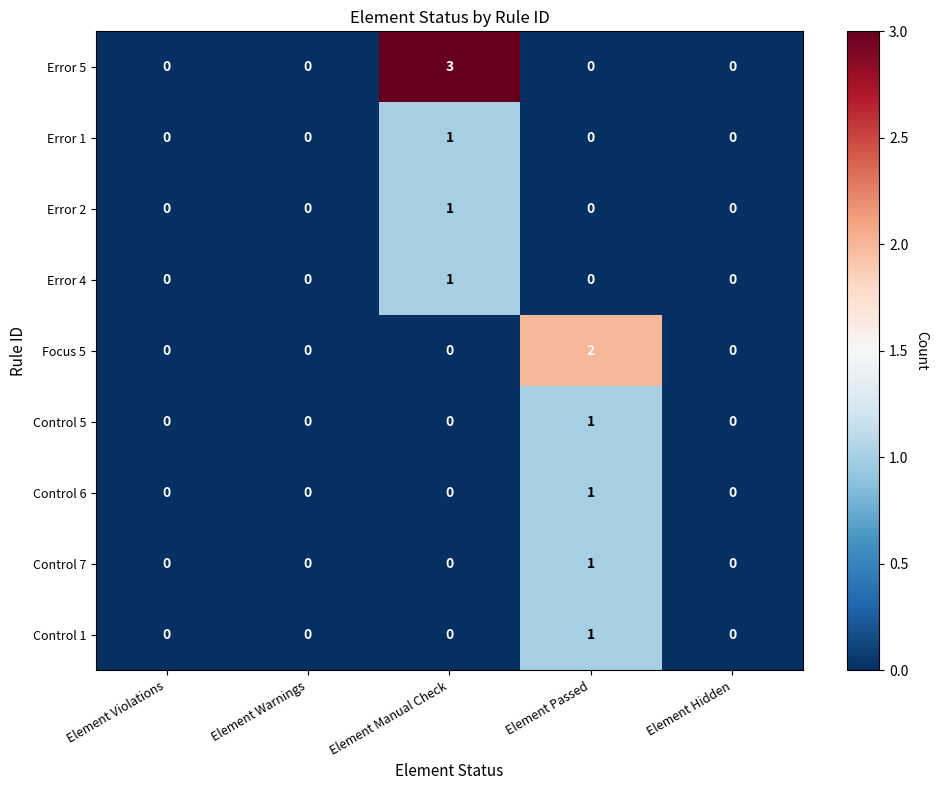

True or false: Error 1 has a value of 0 at Element Warnings.

True